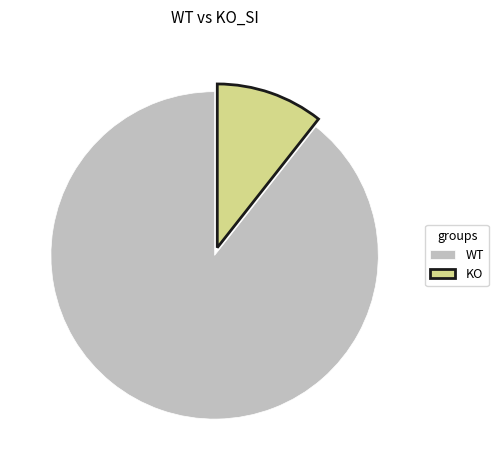

Between WT and KO, which is larger?

WT